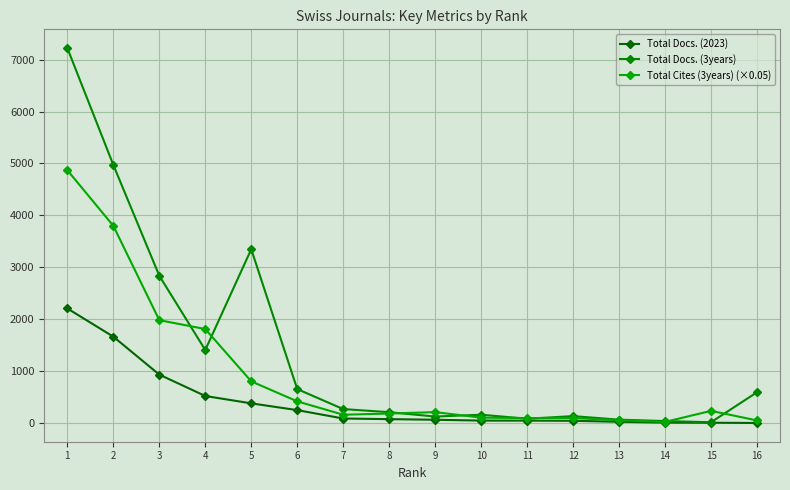

What is the difference between the highest and lowest values at 11?

49.6